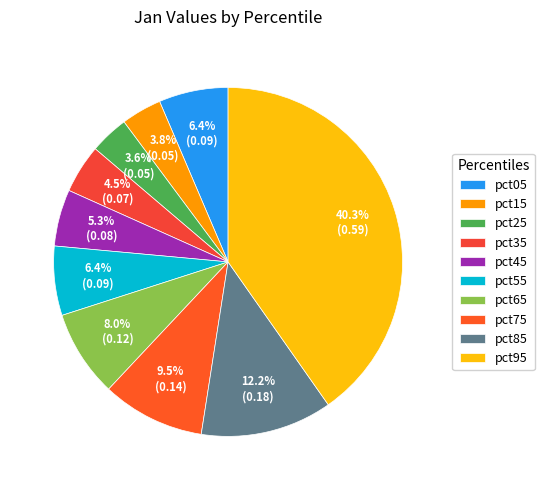

Which category has the smallest portion of the pie?

pct25